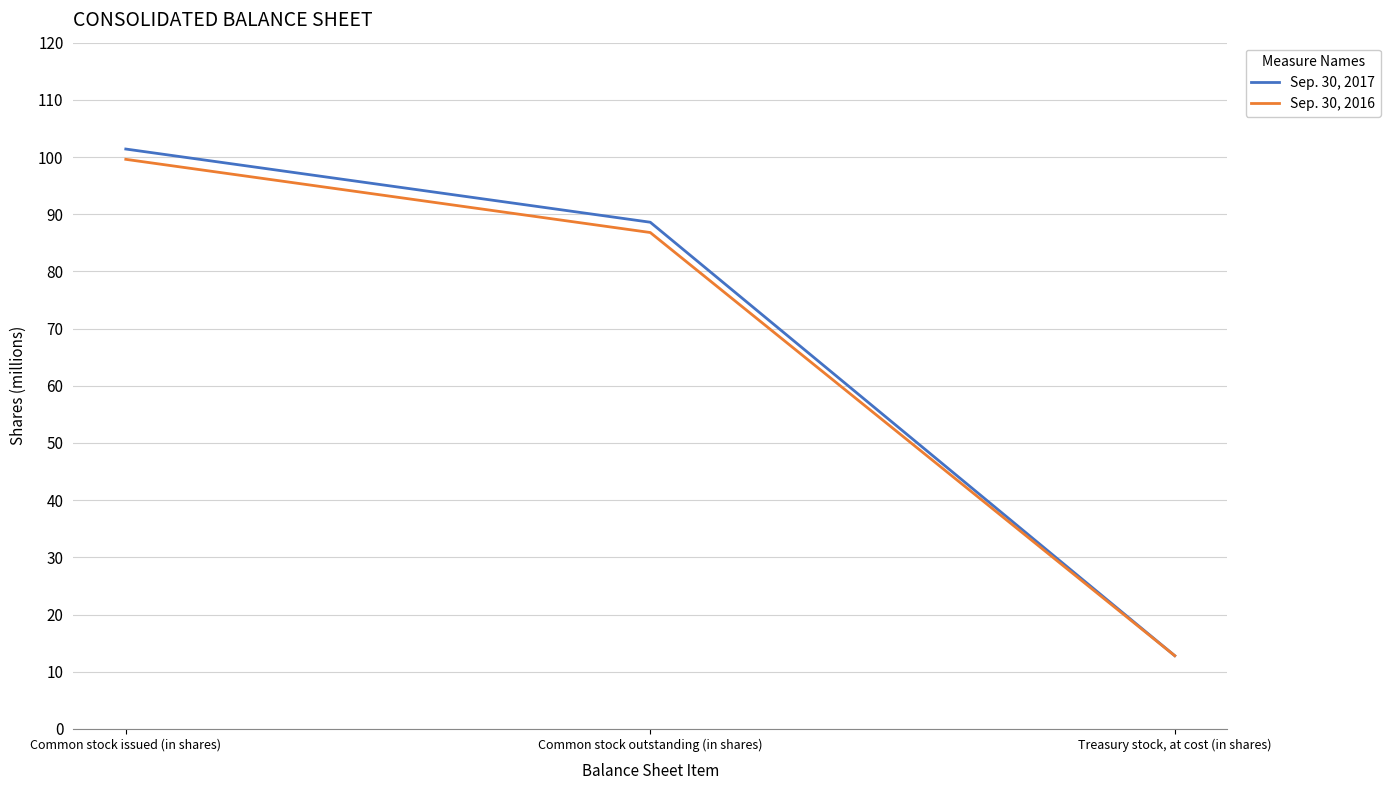

Reading left to right, extract all data points from this chart.

Sep. 30, 2017: 101.4	88.6	12.8
Sep. 30, 2016: 99.6	86.8	12.8